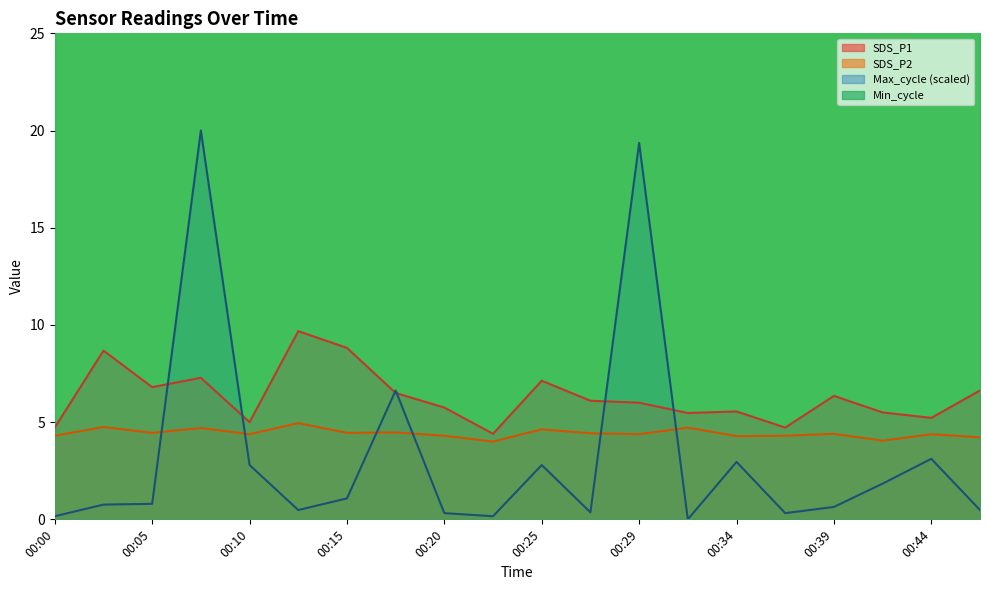

Between 00:07 and 00:25, which series saw the biggest shift?

Max_cycle